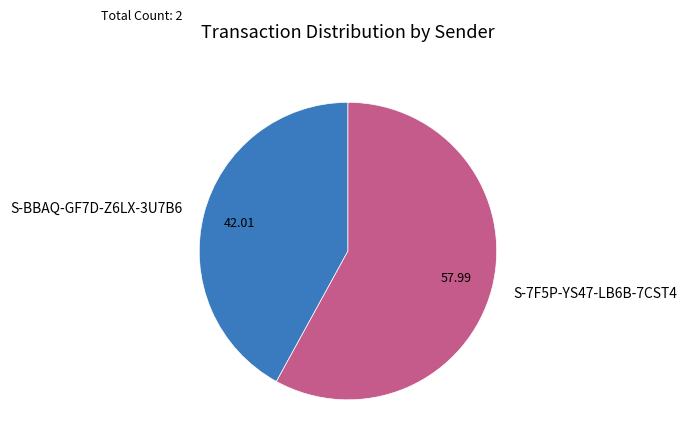

Which category accounts for the majority?

S-7F5P-YS47-LB6B-7CST4